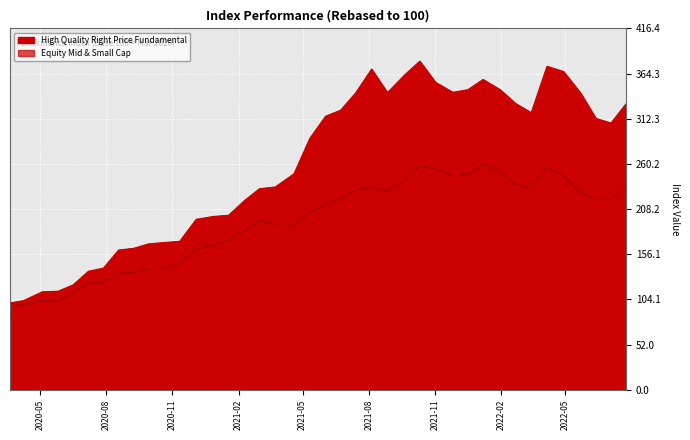

Count the number of data series in this chart.

2